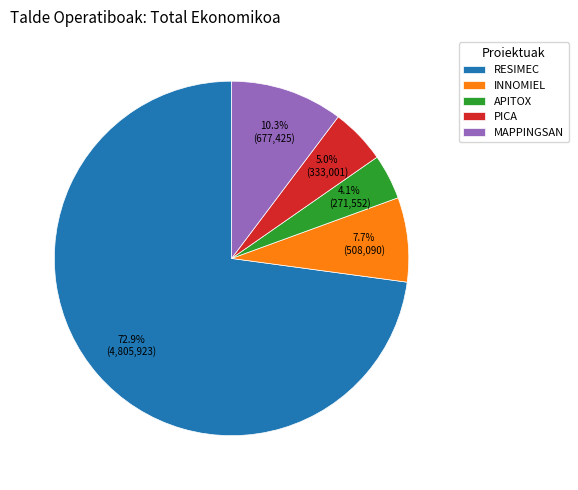

To the nearest percent, what percentage of the pie is MAPPINGSAN?

10%